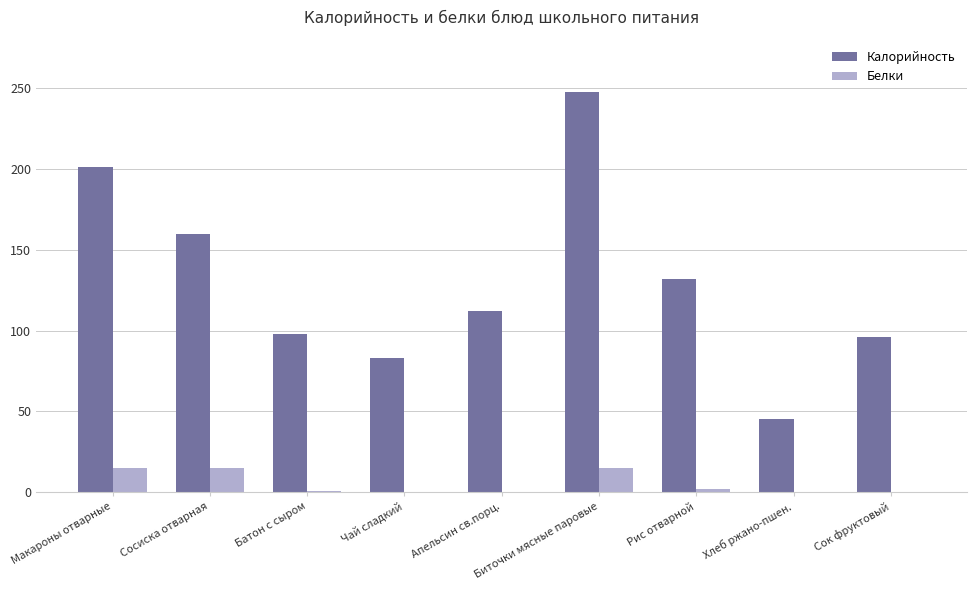

True or false: Белки has a value of 15 at Сосиска отварная.

True